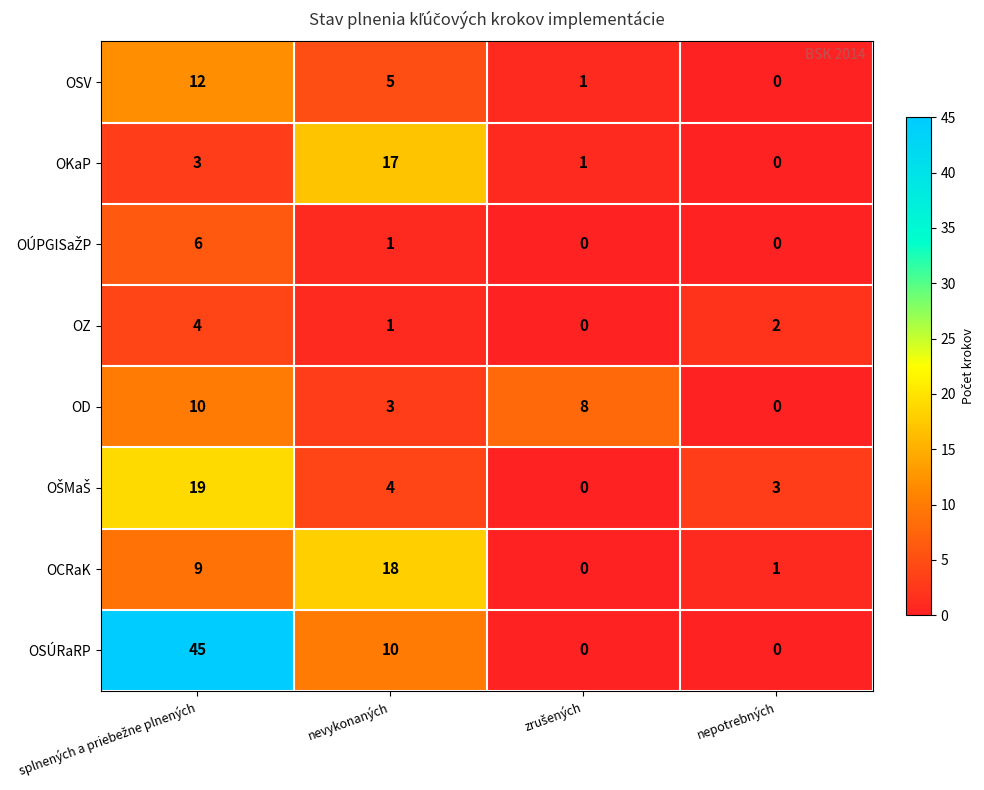

What is the spread (max minus min) of values at nepotrebných?

3